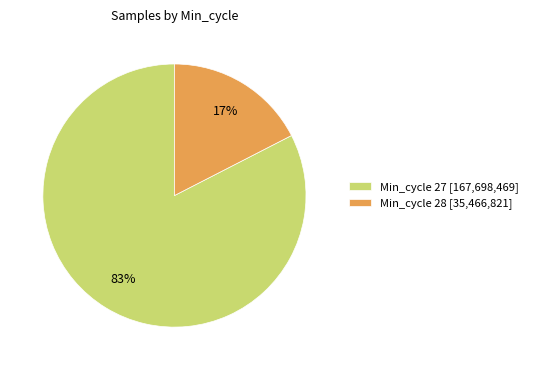

Is there a majority slice in this chart?

Yes